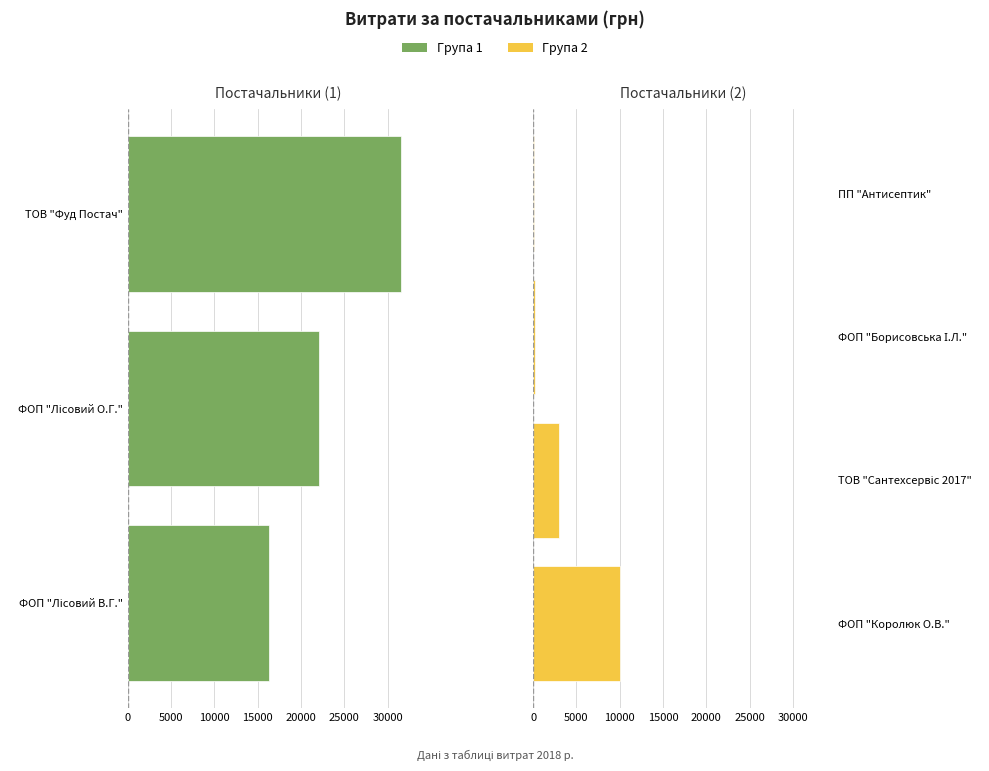

What is the greatest value displayed?

31506.5